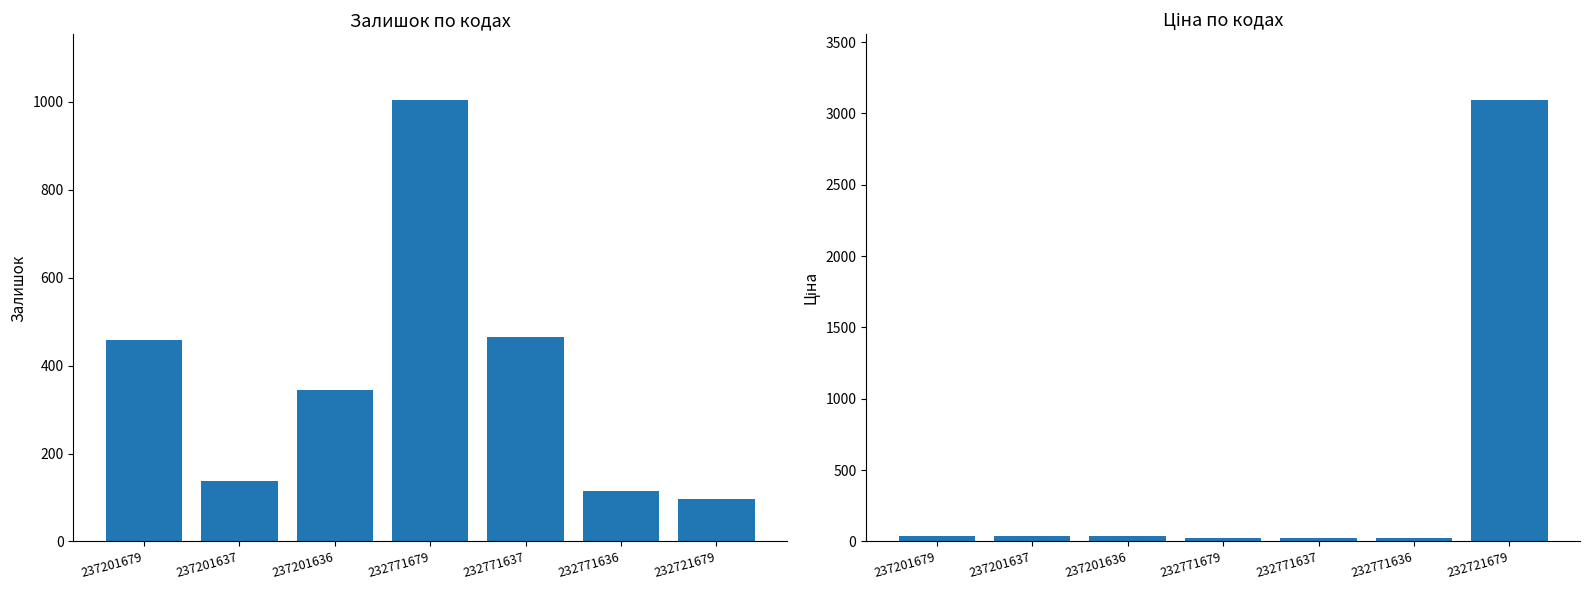

Reading left to right, list all the values displayed in this chart.

Залишок: 458.0	138.0	344.0	1003.0	465.0	114.0	96.0
Ціна: 41.5	41.5	41.5	27.0	27.0	27.0	3091.2